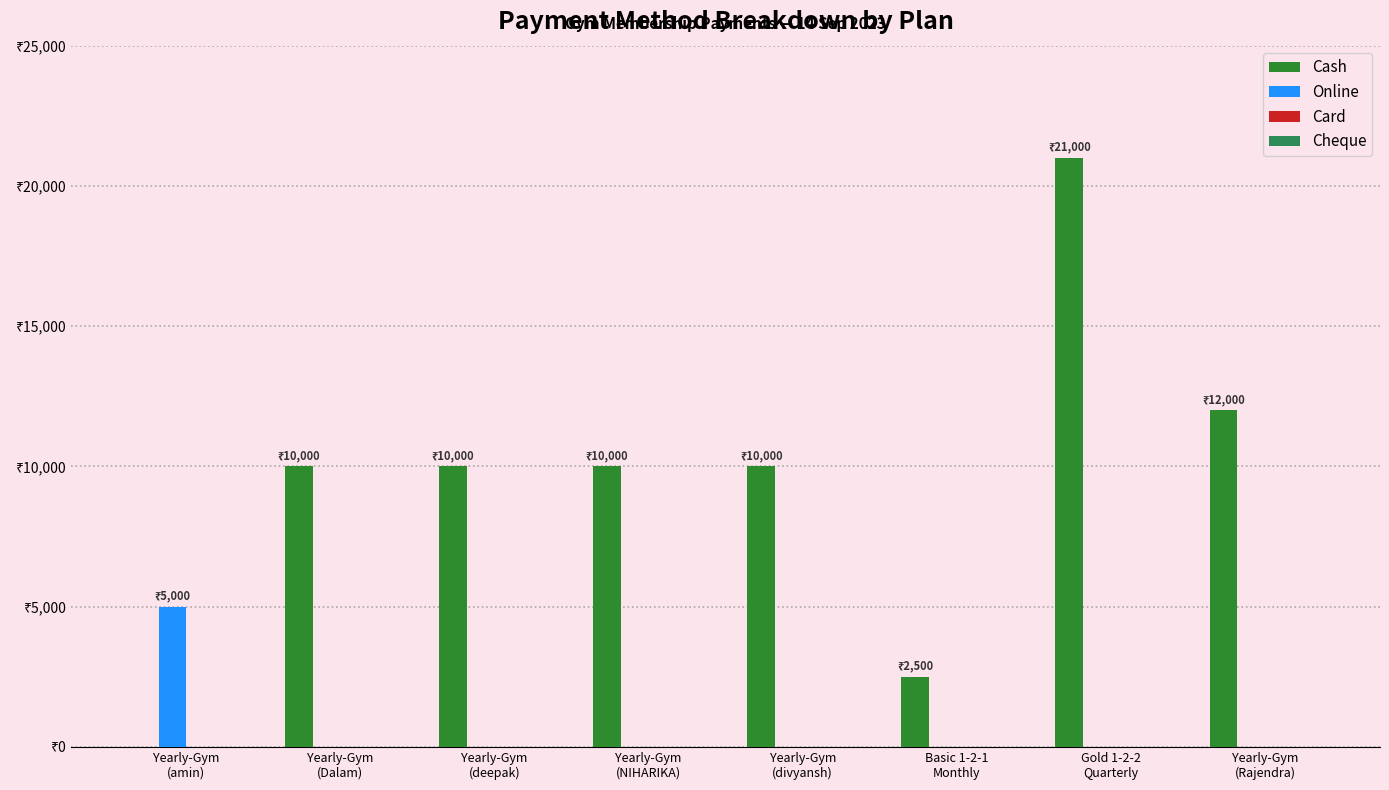

Are the bars horizontal?

No